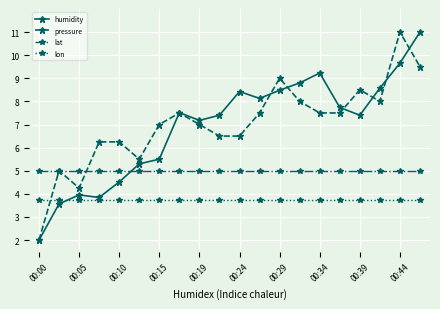

What is the maximum value for lat?

5.0